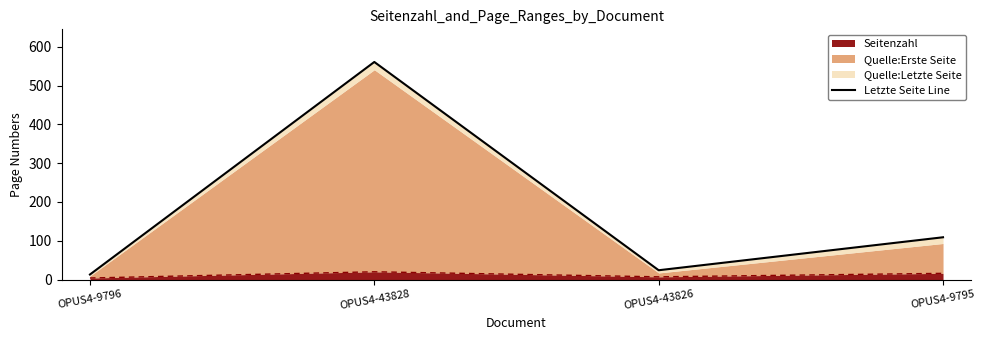

What is the label of the 3rd point from the left?

OPUS4-43826